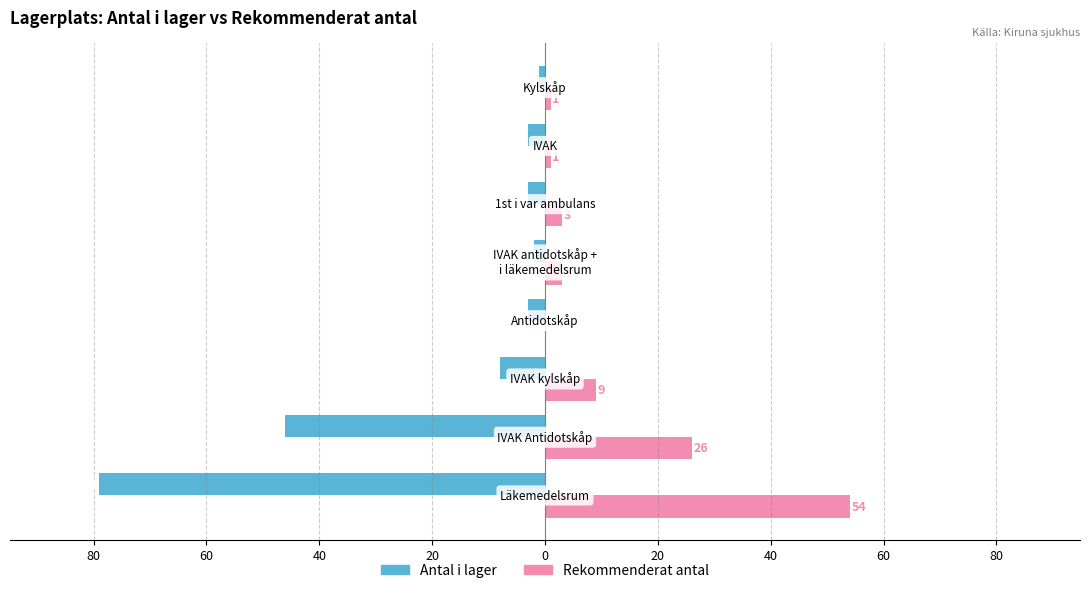

What is the minimum value shown in the chart?

-79